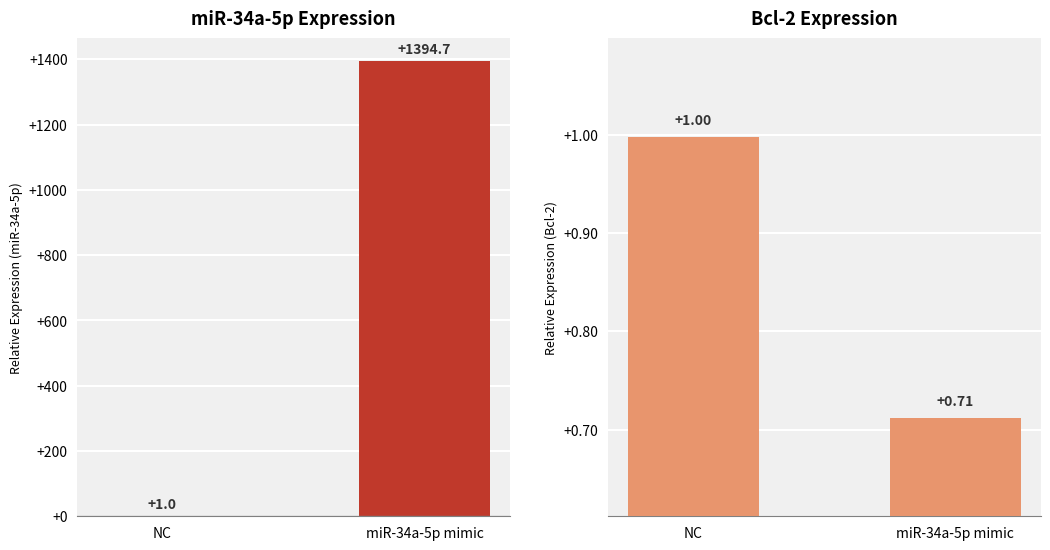

What is the approximate value of miR-34a-5p at NC?

1.0